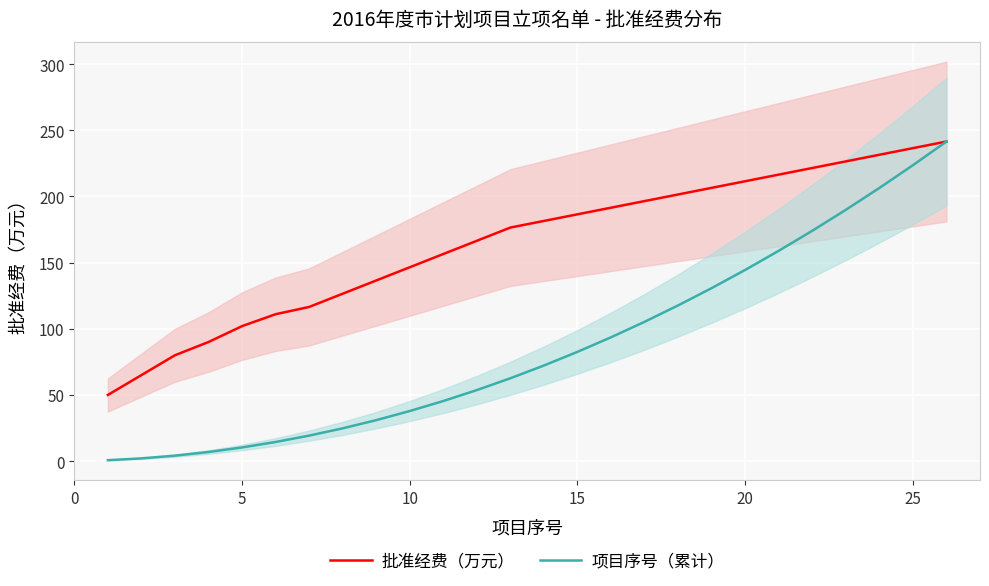

What is the maximum value for 批准经费（万元）?

241.5